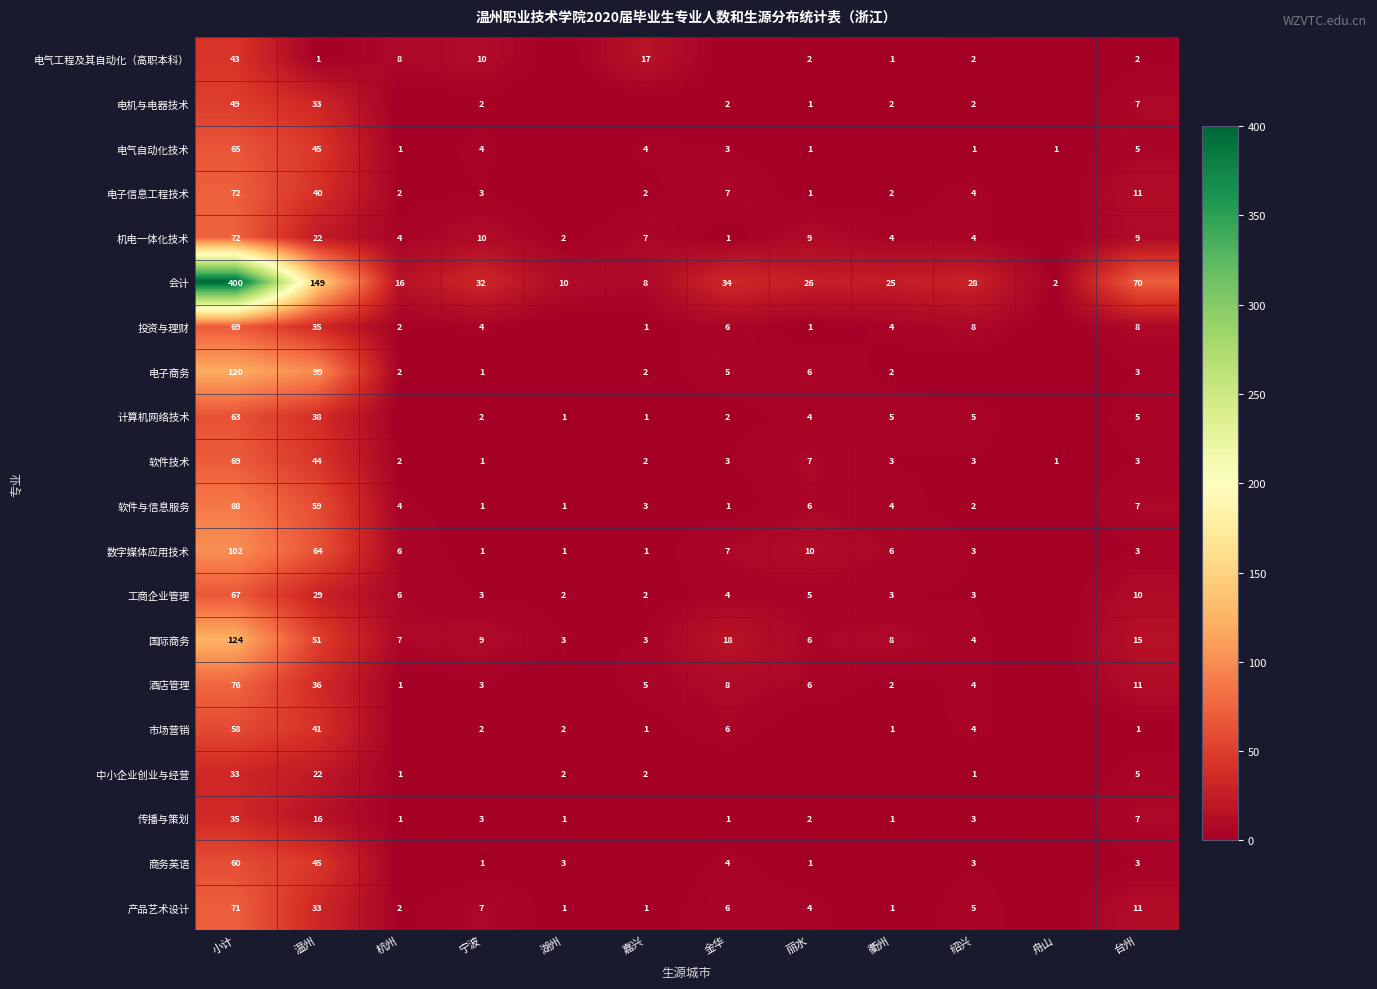

What is the difference between the 市场营销 values at 小计 and 台州?

57